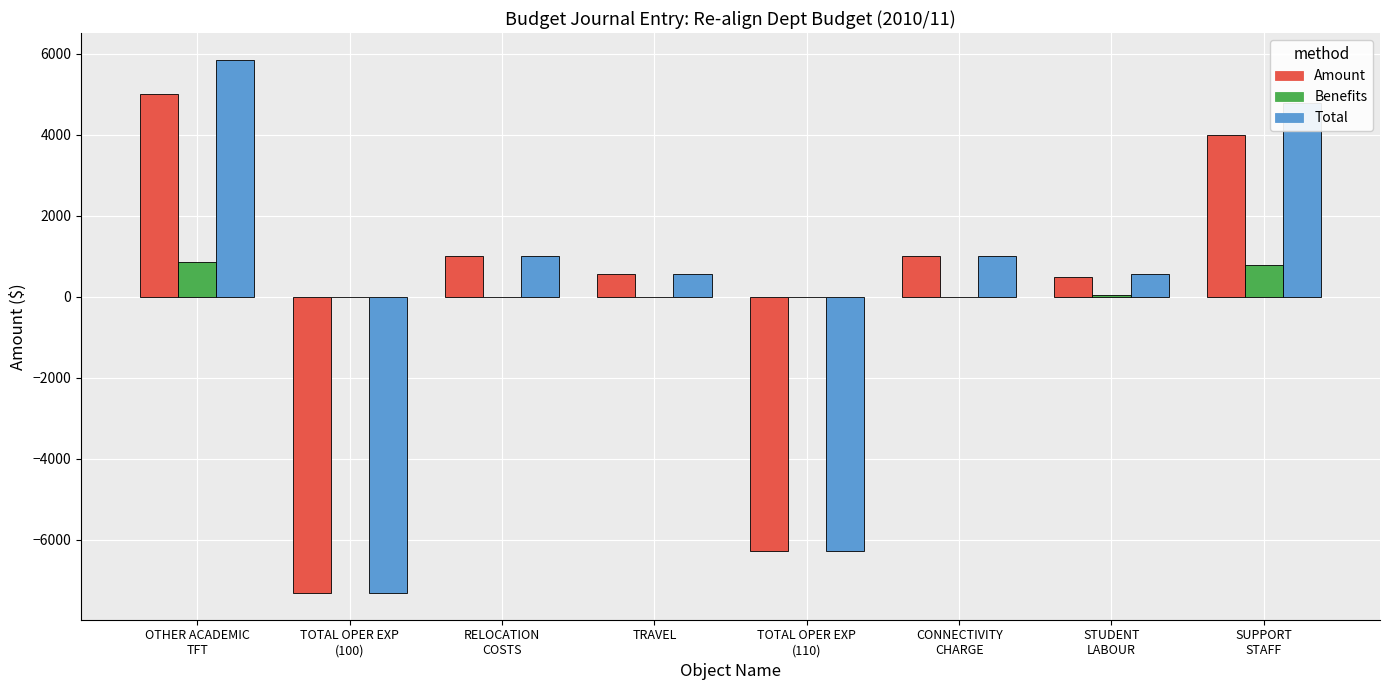

What is the sum of all Amount values?

-1514